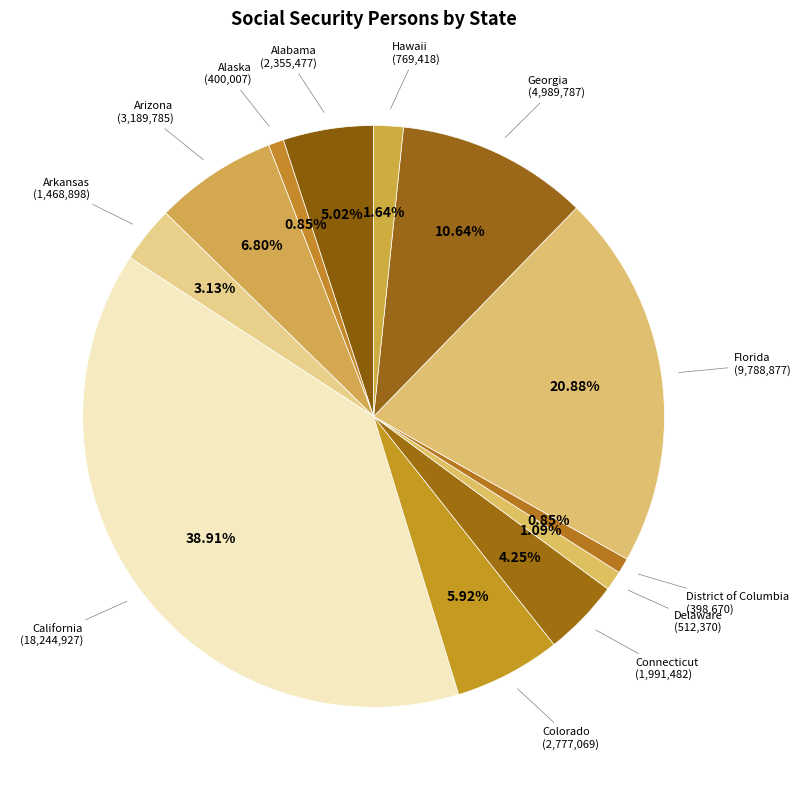

Which slice is the largest?

California